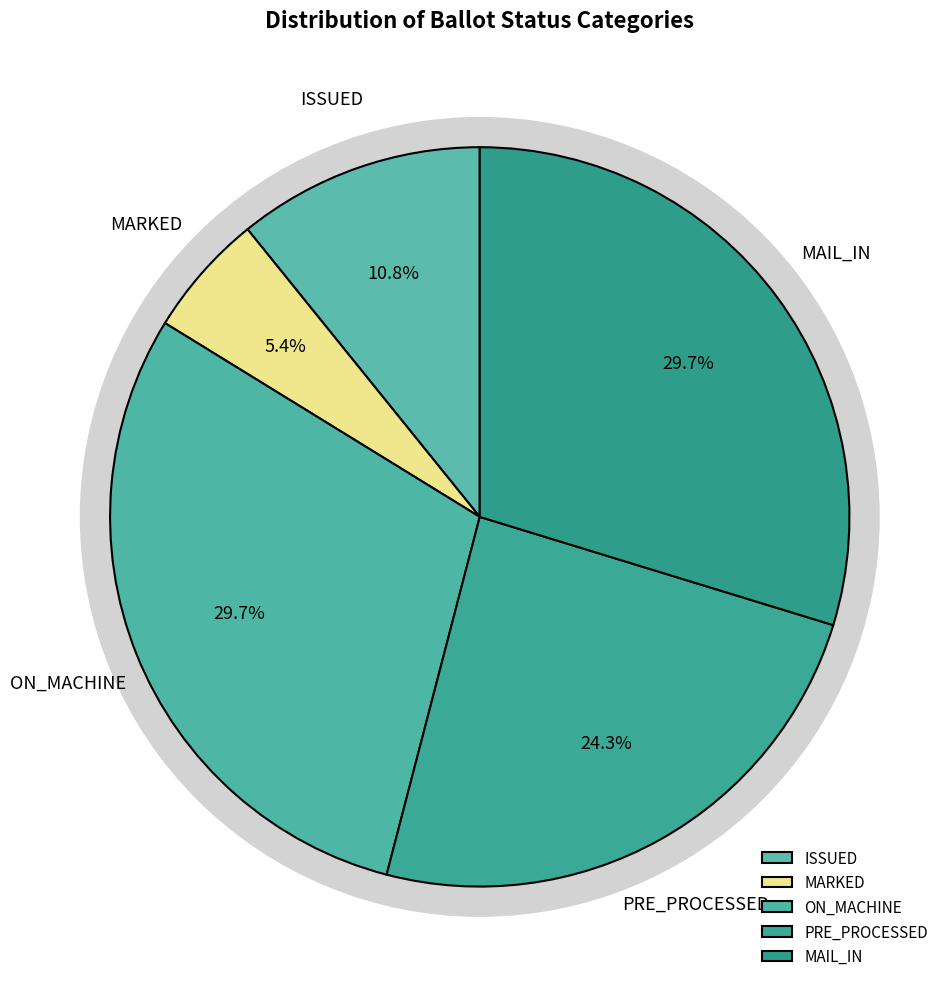

How many segments does this pie chart have?

5